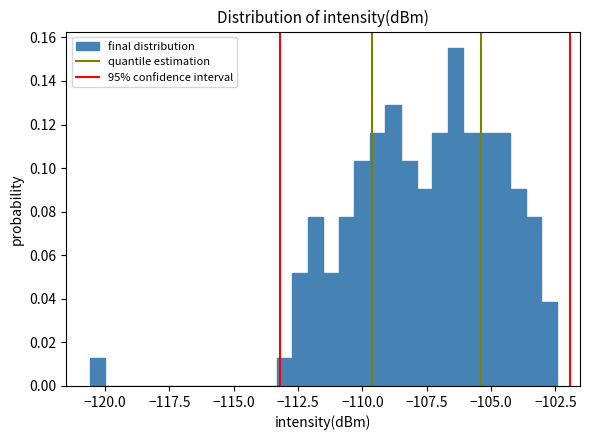

Read against the x-axis, roughly where is the centre of the tallest bar?

-106.5